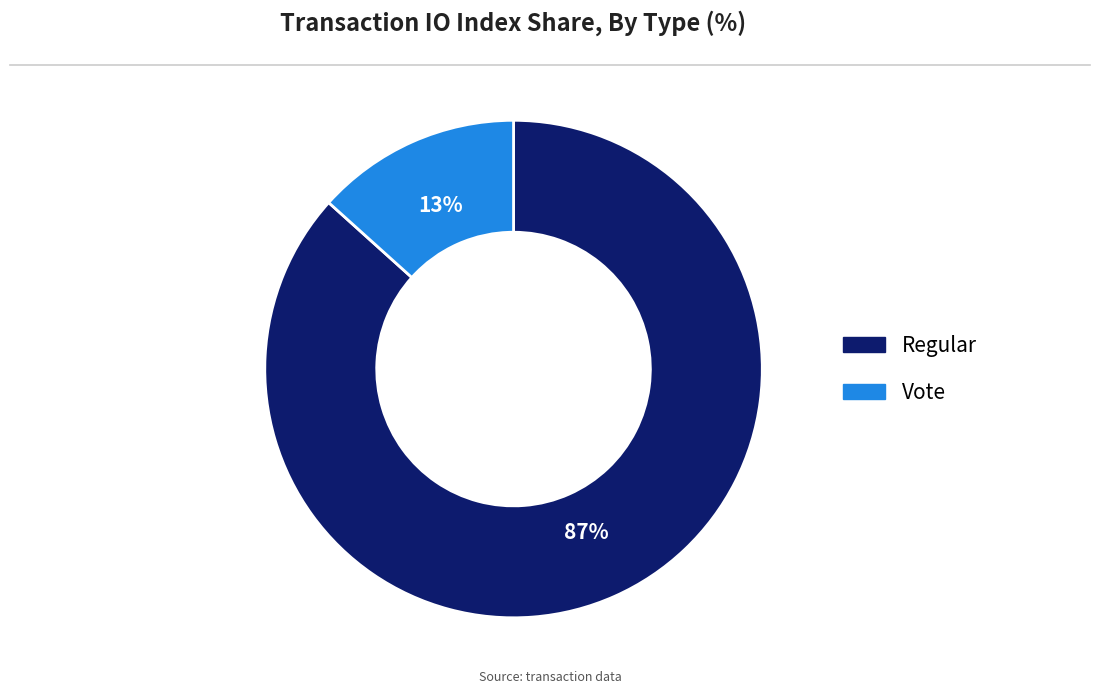

Which category has the biggest portion of the pie?

Regular